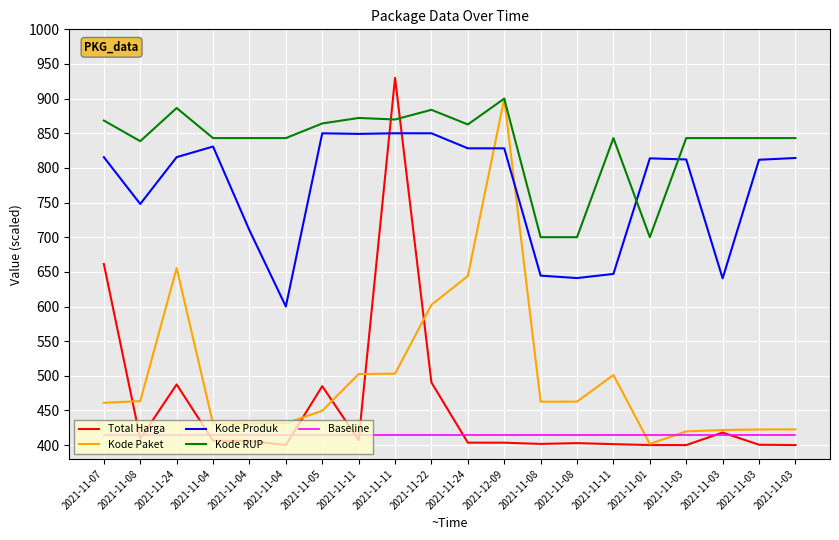

Does the chart display data point markers on the line(s)?

No